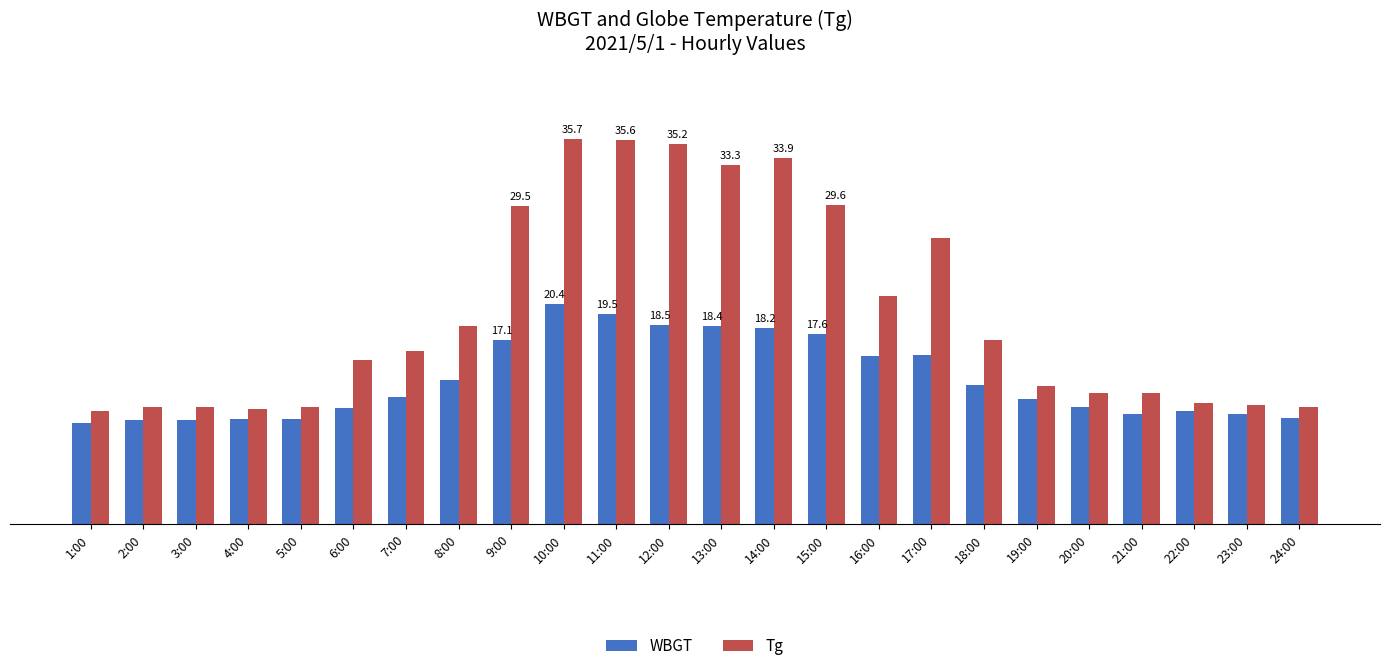

What value does the Tg series have at 18:00?

17.1